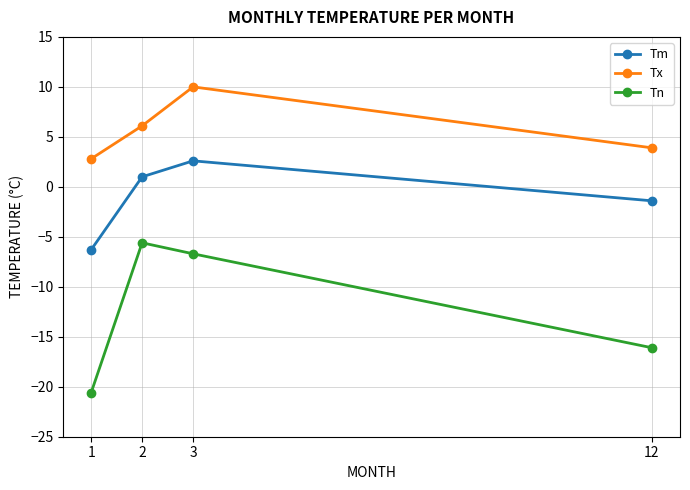

How many distinct data groups are displayed?

3